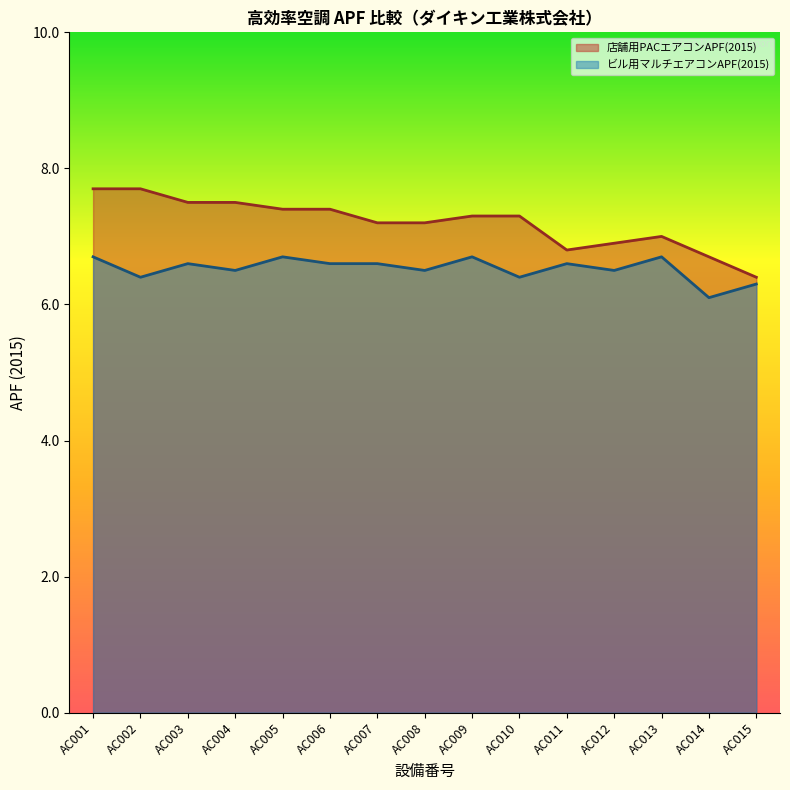

The value of ビル用マルチエアコンAPF(2015) at AC002 is 6.4. True or false?

True